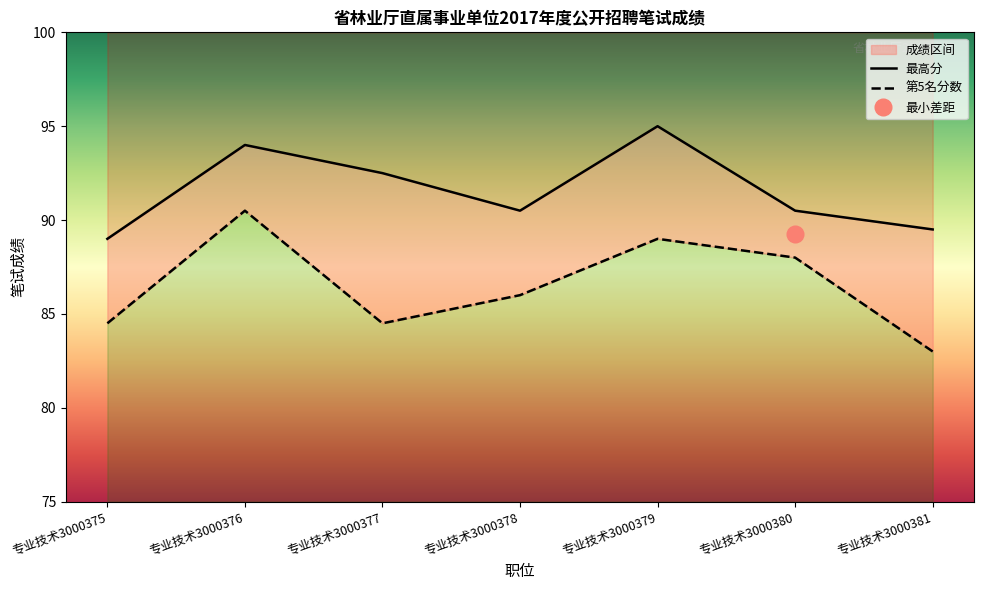

What is the highest value of the 最高分 series?

95.0